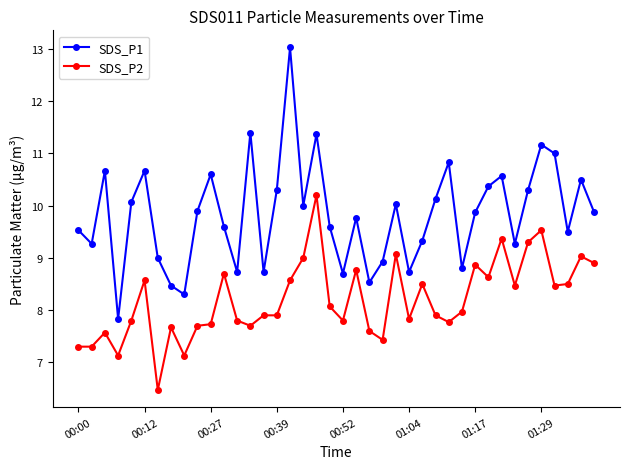

Which series has the widest spread of values?

SDS_P1